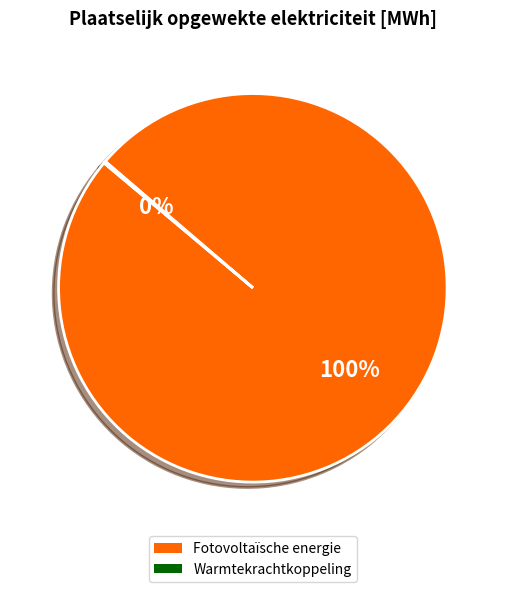

What is the majority slice?

Fotovoltaïsche energie